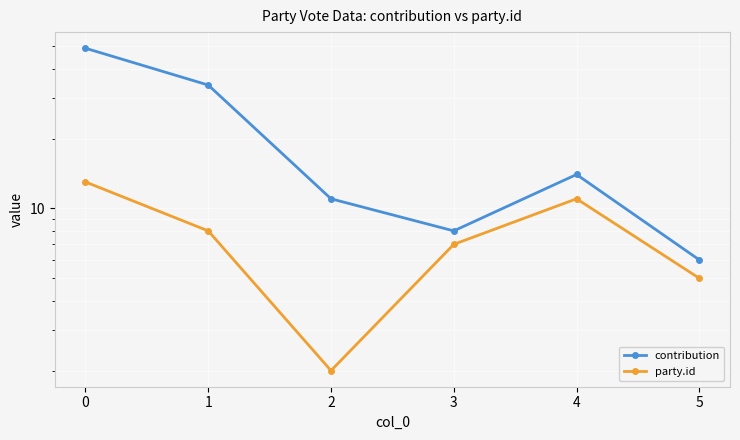

True or false: party.id and contribution cross at least once.

False